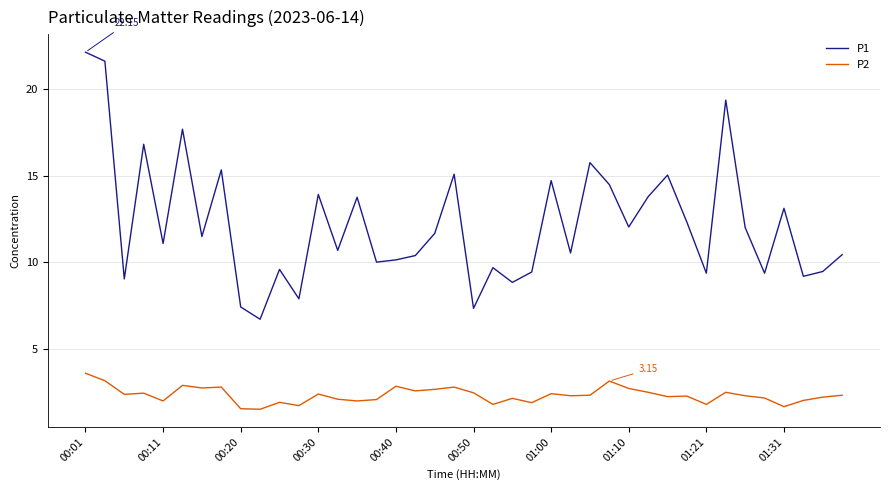

Rank the series by their average value, from highest to lowest.

P1, P2